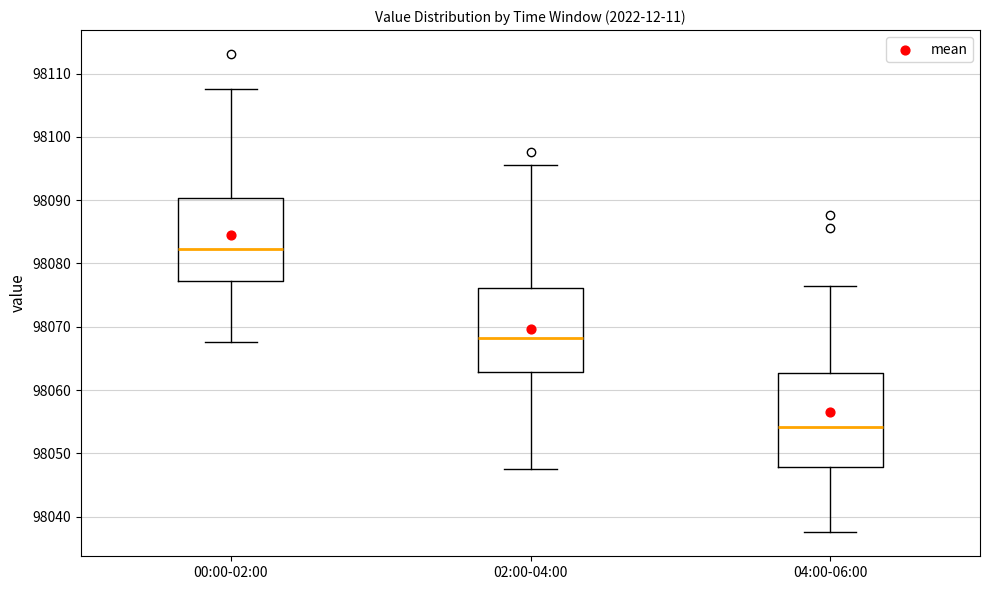

Which box is the tallest, from its lower edge to its upper edge?

04:00-06:00